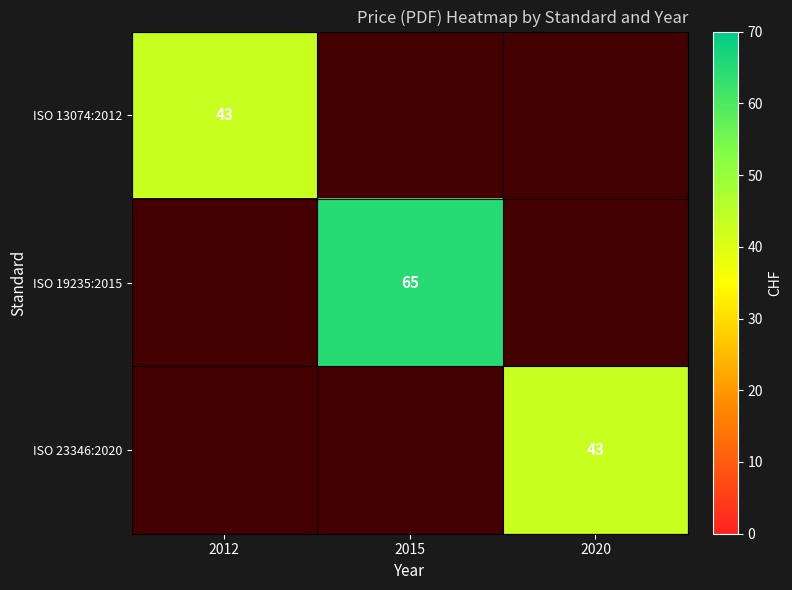

Is it true that ISO 23346:2020 equals 43 at 2020?

True